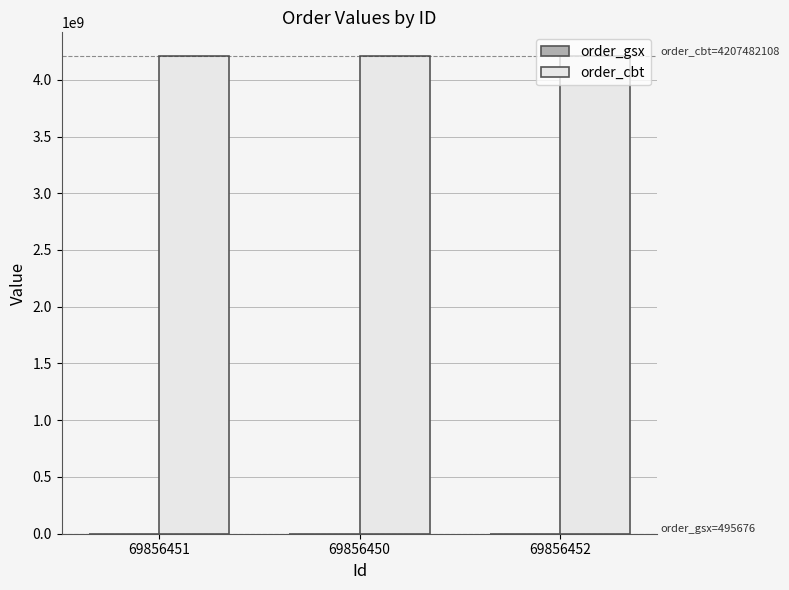

The value of order_cbt at 69856450 is 4207482108. True or false?

True